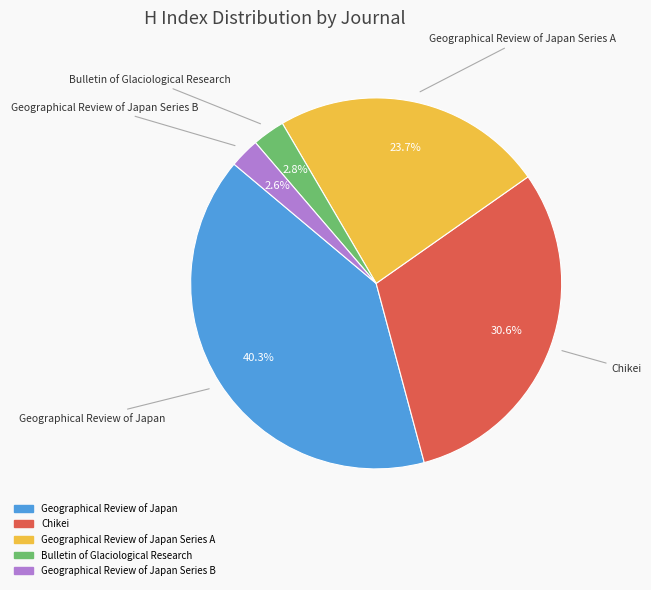

Is there any slice that represents more than half of the pie?

No